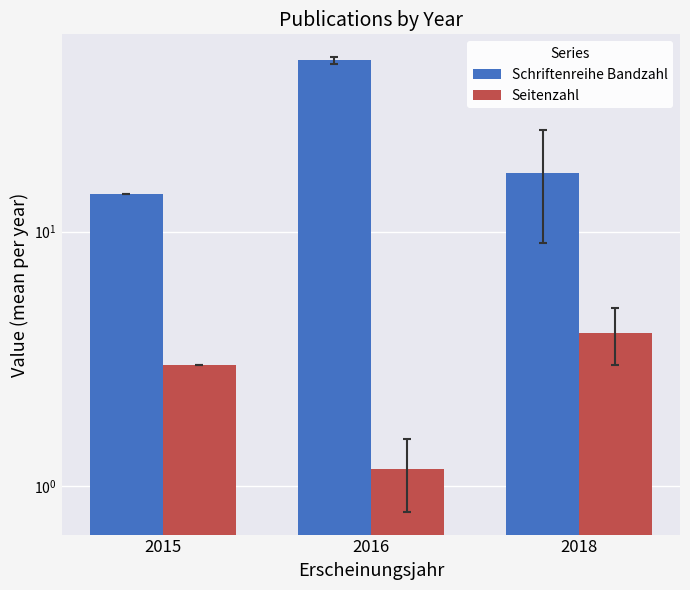

How many data points in Schriftenreihe Bandzahl are less than 17?

1